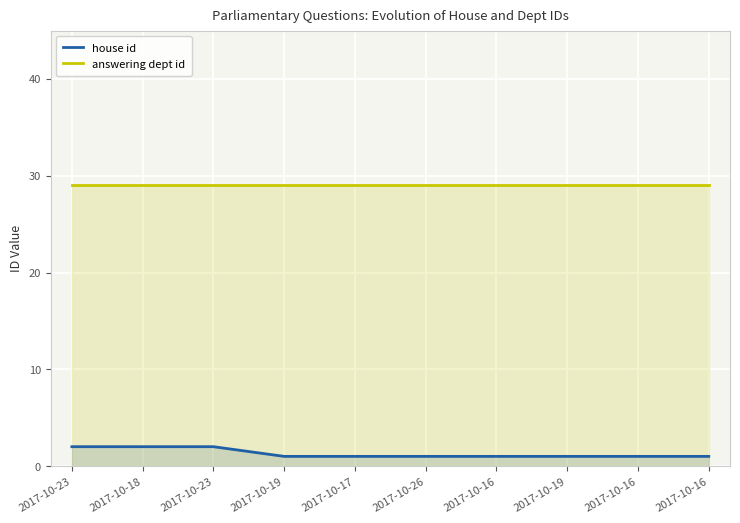

True or false: answering dept id and house id intersect in this chart.

False